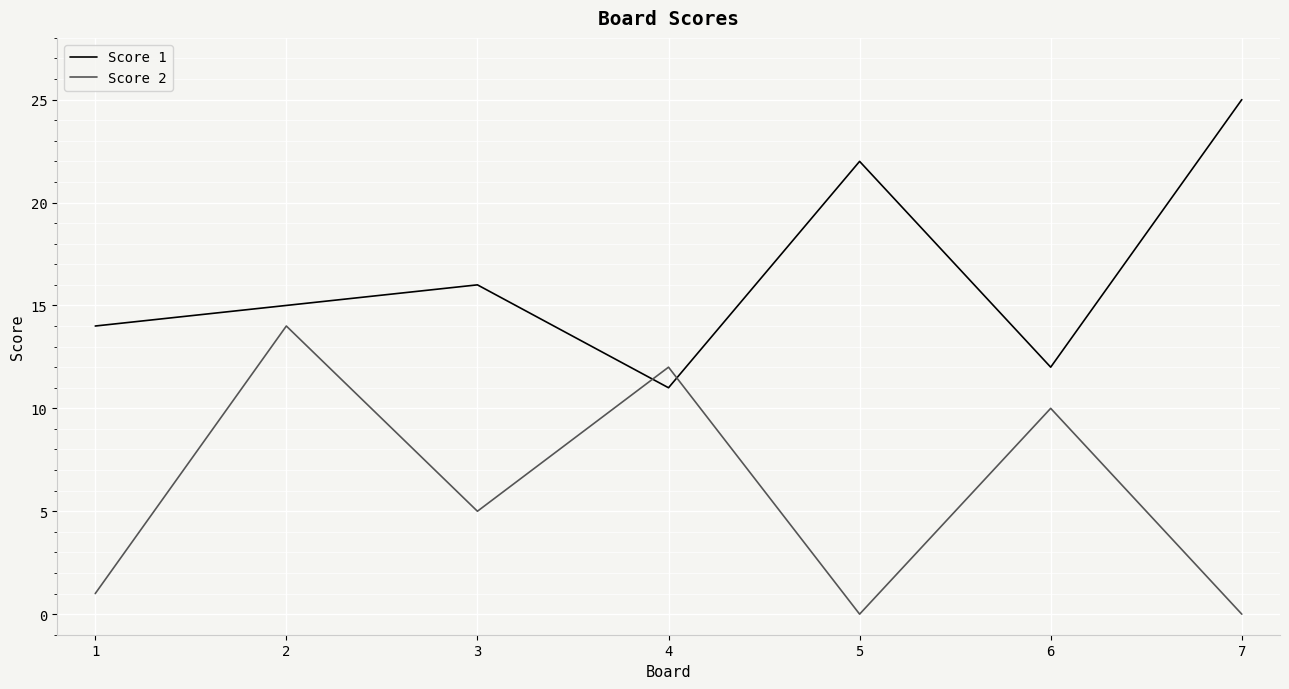

What are all the series names shown in the legend?

Score 1, Score 2